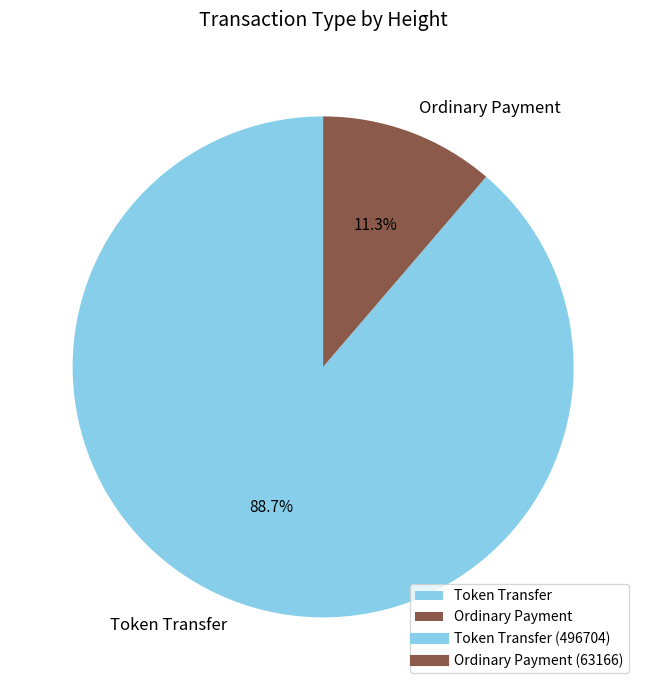

To the nearest percent, what is the combined percentage of Ordinary Payment and Token Transfer?

100%